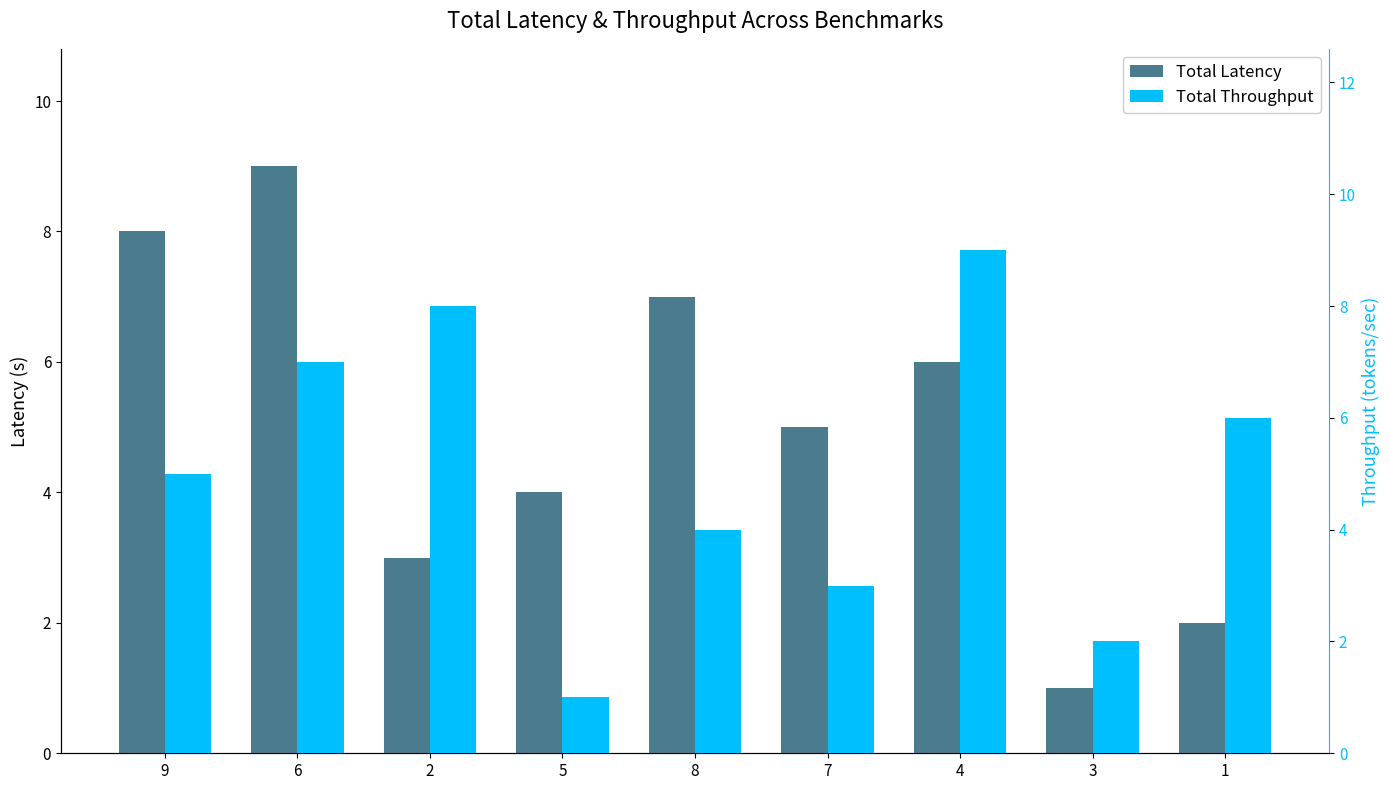

At 2, list the series in order from largest to smallest.

Total Throughput, Total Latency